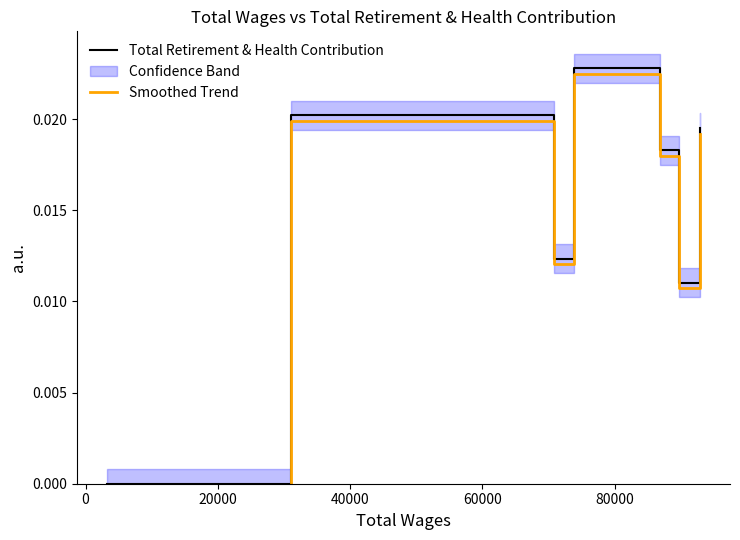

True or false: Smoothed Trend and Total Retirement & Health Contribution cross at least once.

False